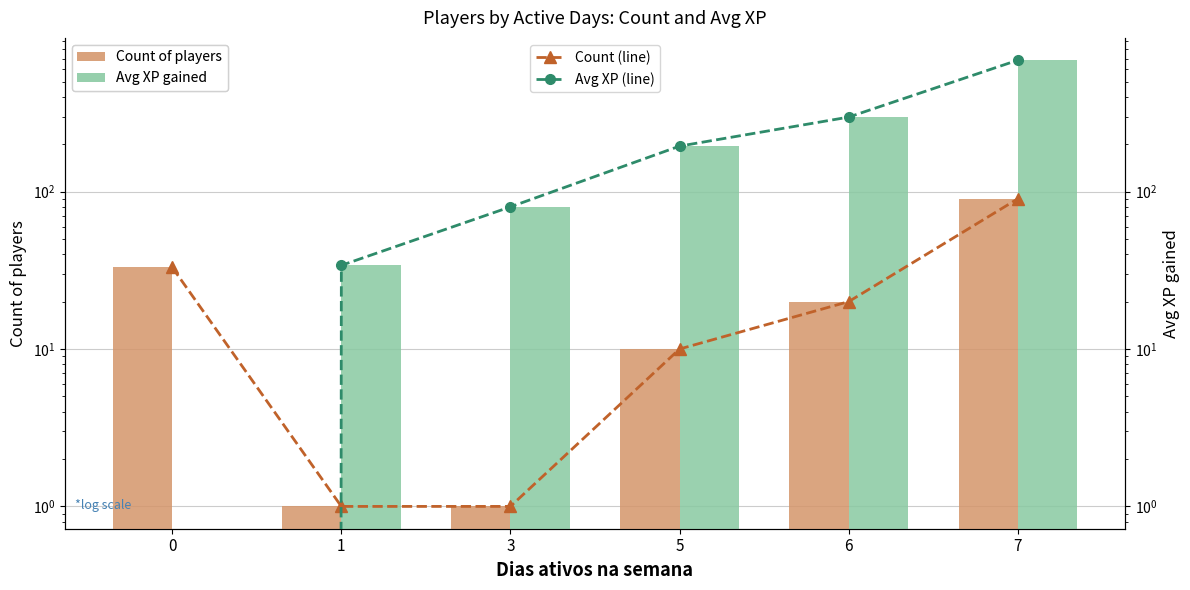

What is the total value across all series at 7?

1547.4